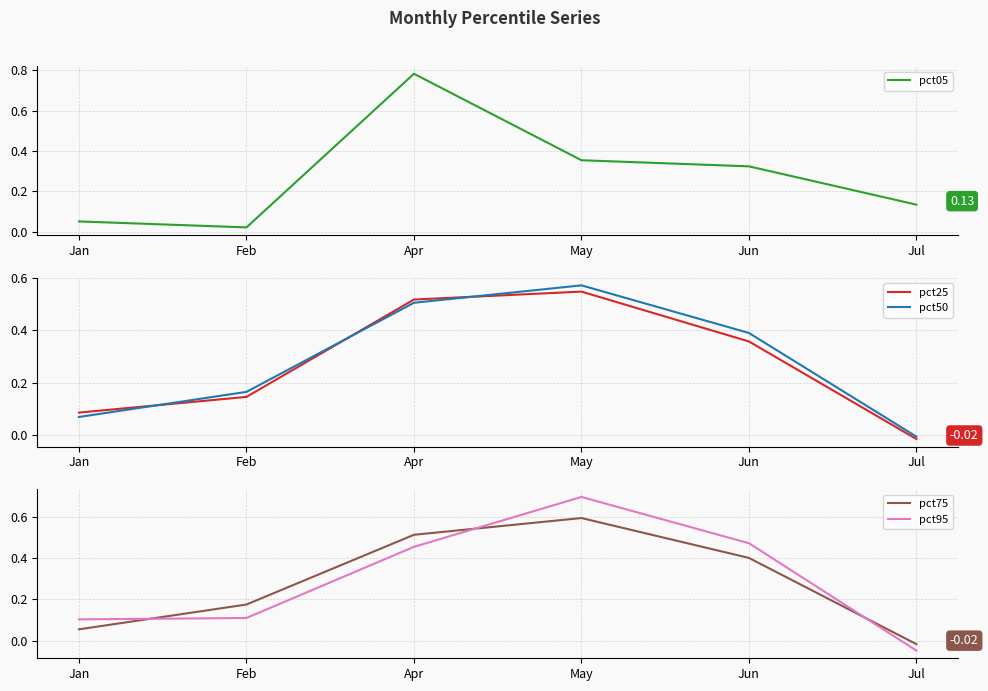

Rank the series by their average value, from lowest to highest.

pct25, pct05, pct50, pct75, pct95